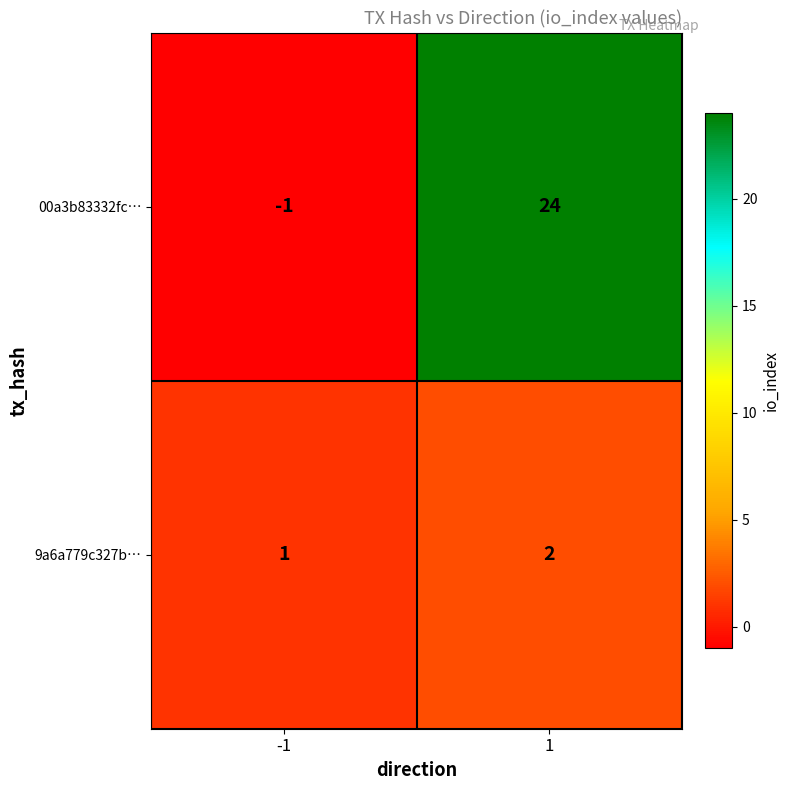

True or false: 00a3b83332fc… has a value of 24 at 1.

True